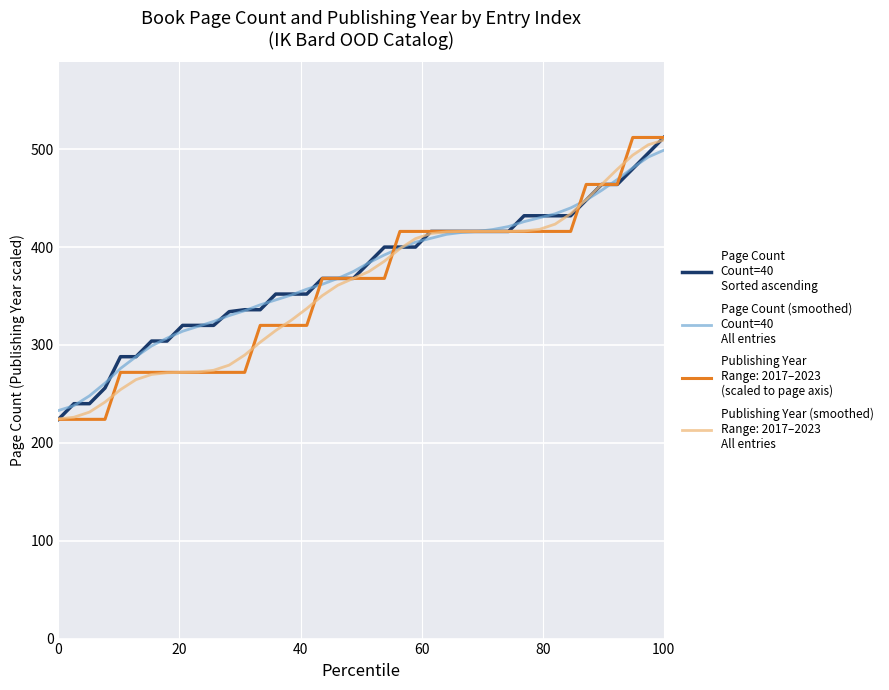

What is the smallest value displayed?

224.0